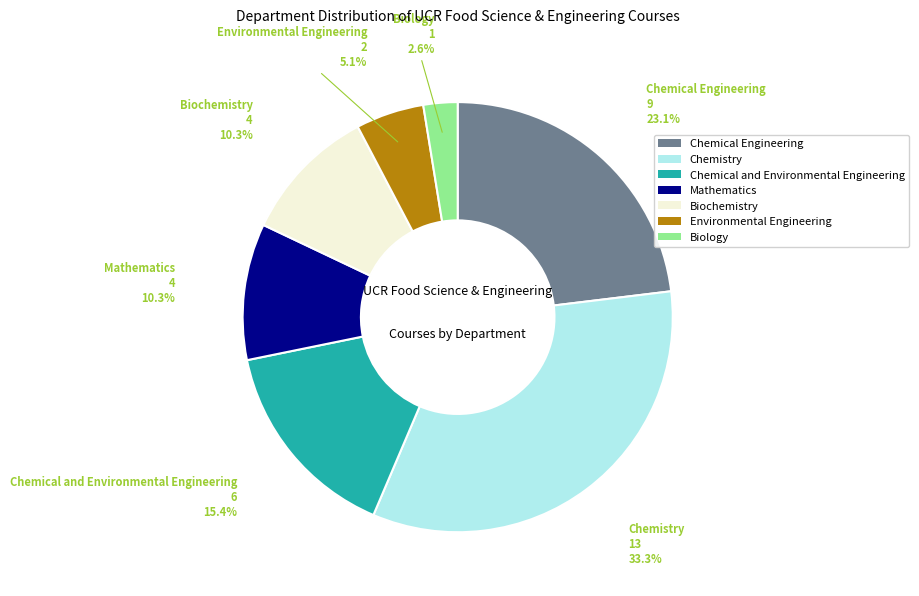

How many slices are in this pie chart?

7